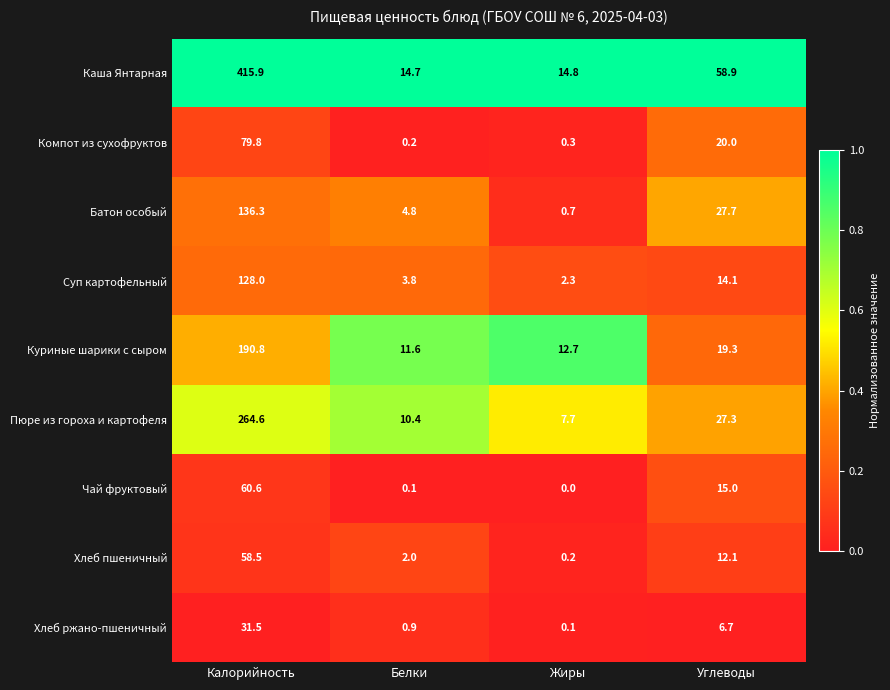

Between Белки and Углеводы, which series saw the biggest shift?

Каша Янтарная